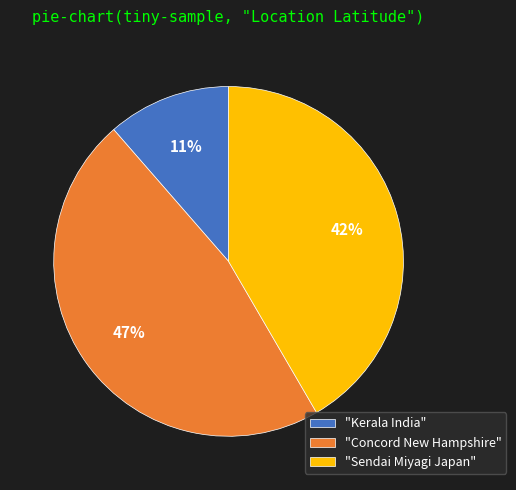

To the nearest percent, what portion does "Kerala India" represent?

11%